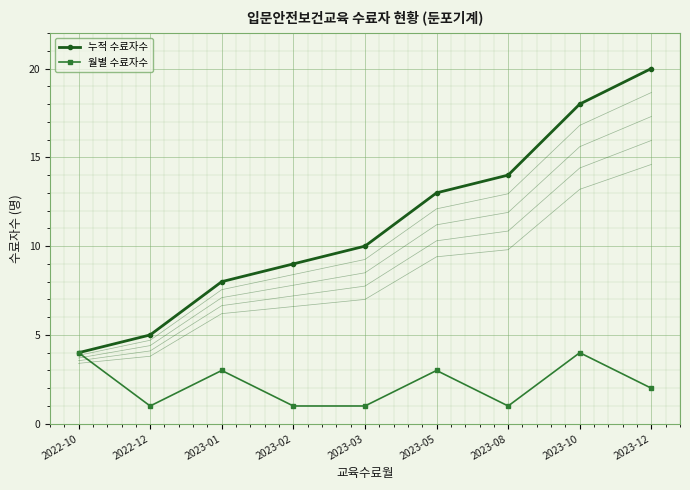

What is the smallest value displayed?

1